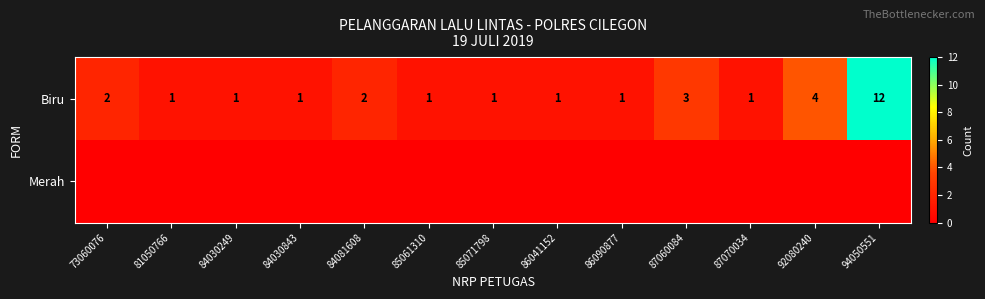

What is the difference between the maximum and minimum values in the Biru series?

11